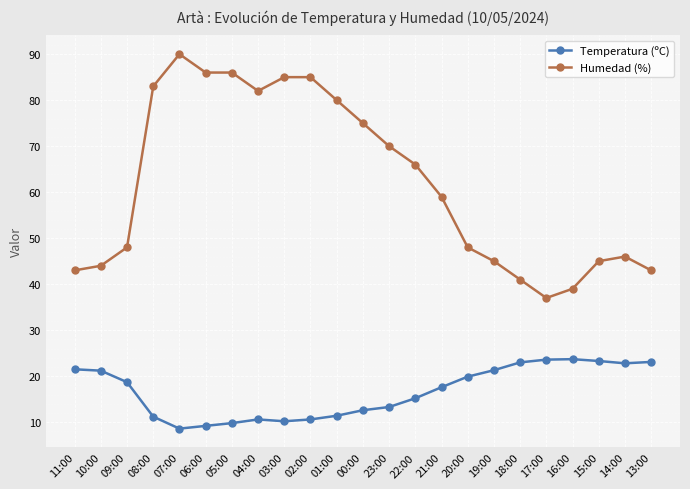

What is the difference between the Temperatura (ºC) values at 15:00 and 21:00?

5.7